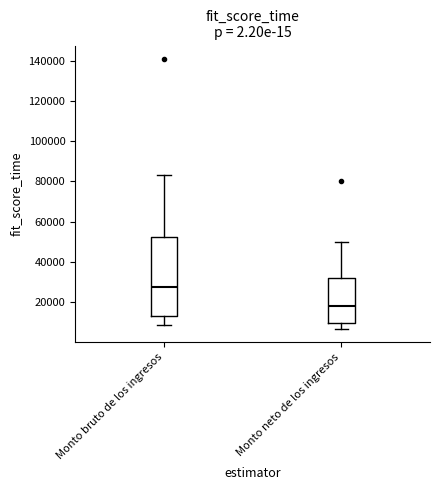

Reading left to right, read every box against the y-axis: the position of its median line, the range the box covers, and the ends of its whiskers. The values are not printed on the chart, so give them approximately, as read against the axis.

Monto bruto de los ingresos: median 28000, box 12000 to 52000, whiskers 8000 to 84000
Monto neto de los ingresos: median 18000, box 10000 to 32000, whiskers 6000 to 50000